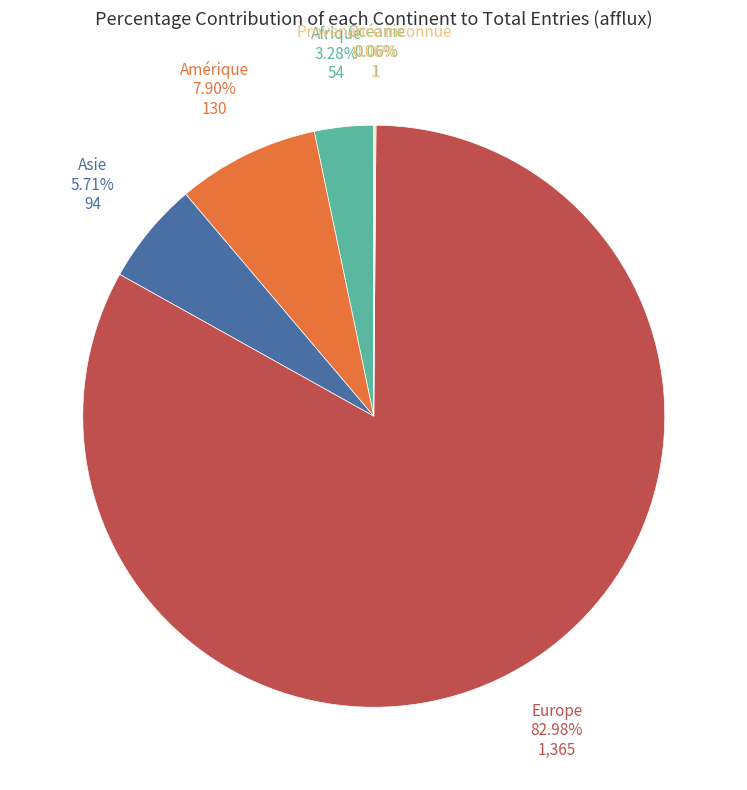

Does Asie account for over 50% of the chart?

No